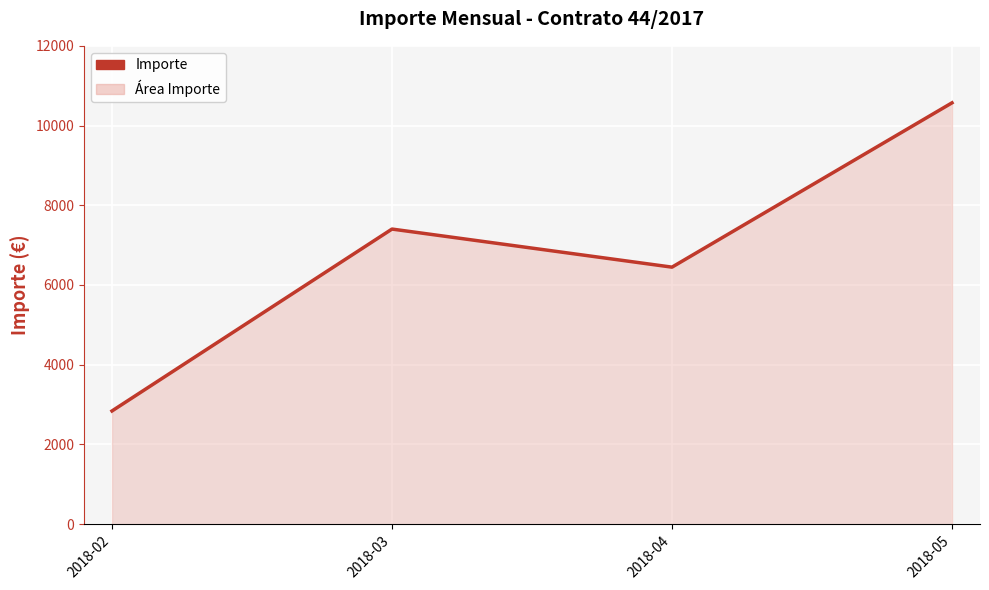

Is it true that the value at 2018-02 is 4842.9?

False